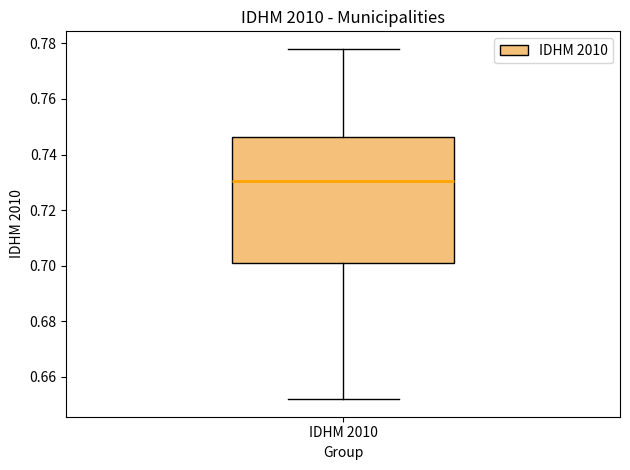

Read this box plot against the y-axis: the position of the median line, the range covered by the box, and the ends of both whiskers. The values are not printed on the chart, so give them approximately, as read against the axis.

median 0.730, box 0.702 to 0.746, whiskers 0.652 to 0.778